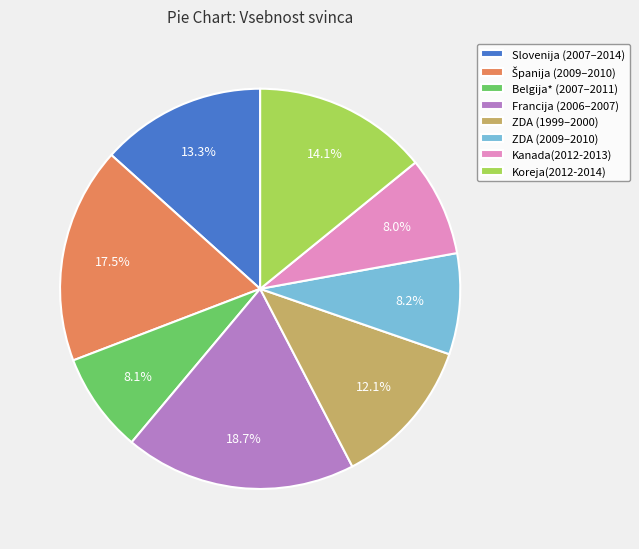

Combined, do ZDA (1999–2000) and Francija (2006–2007) account for over 50%?

No